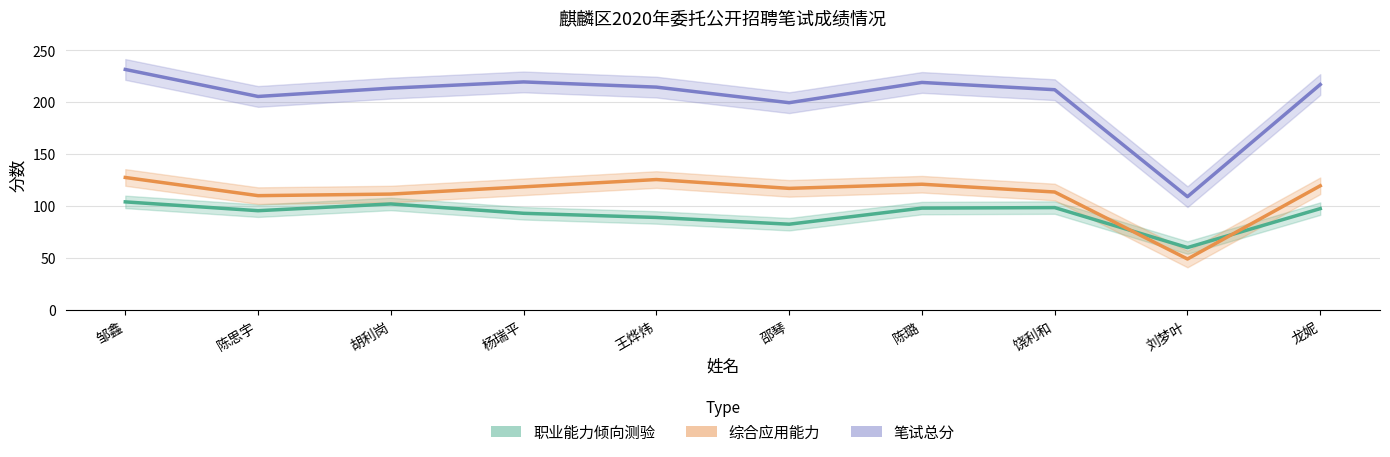

Is the value of 笔试总分 at 邵琴 greater than the value of 职业能力倾向测验 at 杨瑞平?

Yes